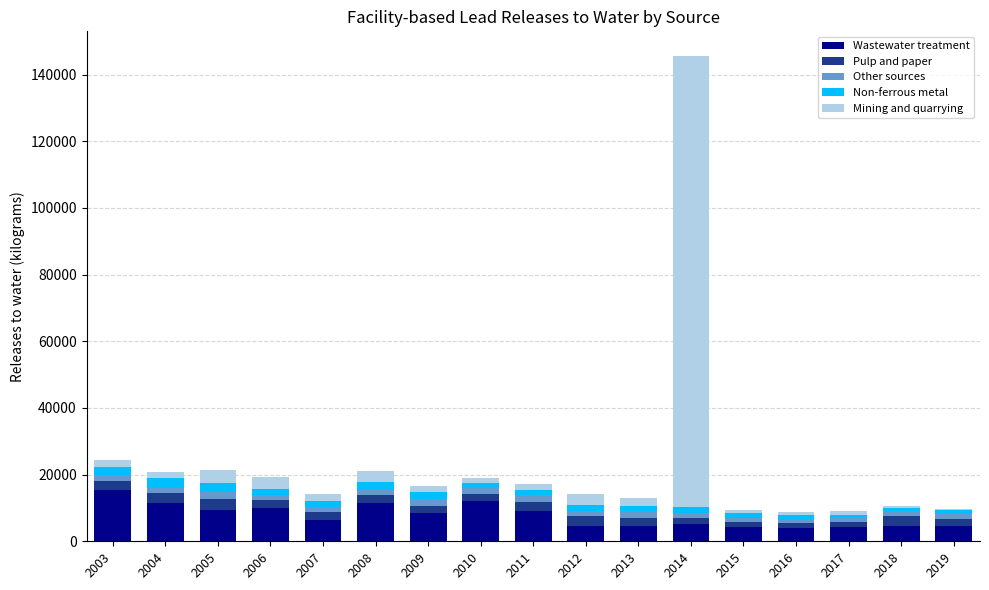

What are all the series names shown in the legend?

Wastewater treatment, Pulp and paper, Other sources, Non-ferrous metal, Mining and quarrying